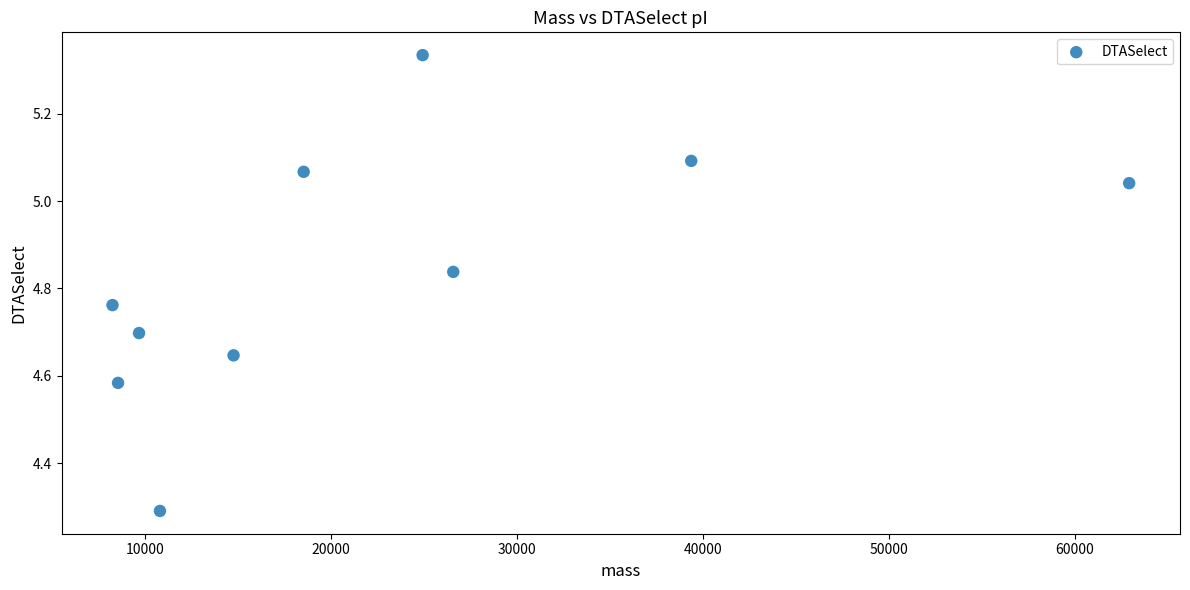

What Y value in the scatter plot is closest to 4?

4.3